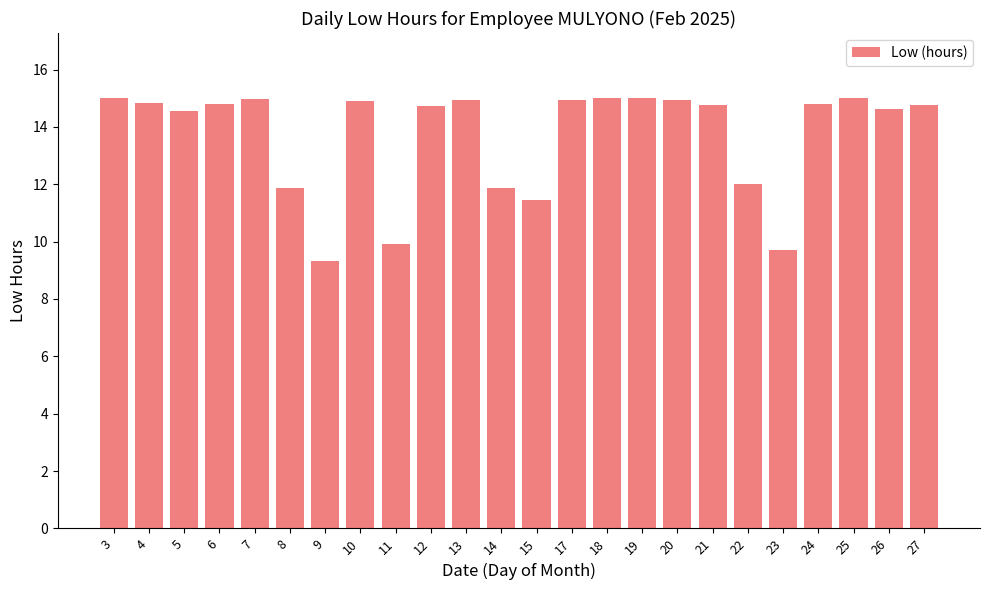

The value at 13 is 4.2. True or false?

False